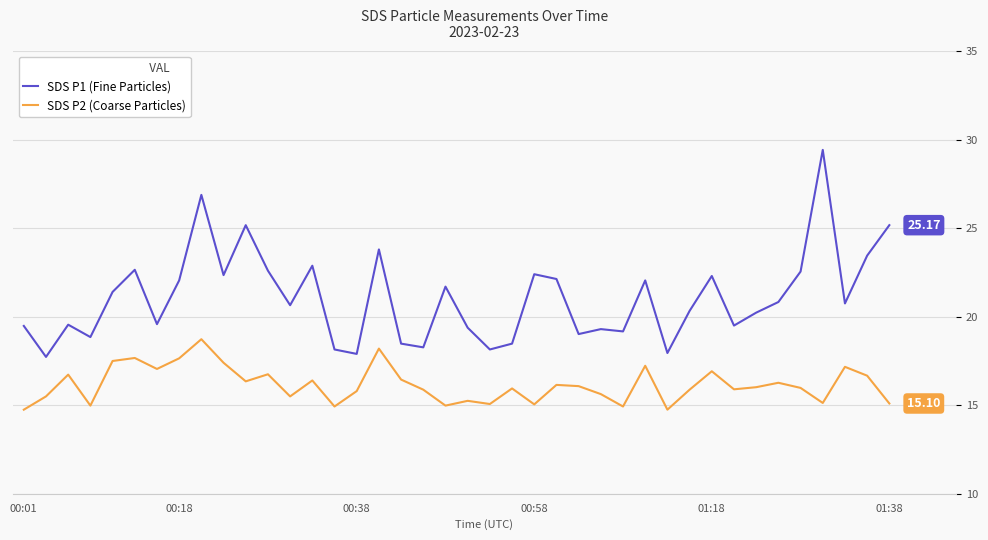

Rank the series by their maximum value, from lowest to highest.

SDS P2 (Coarse Particles), SDS P1 (Fine Particles)